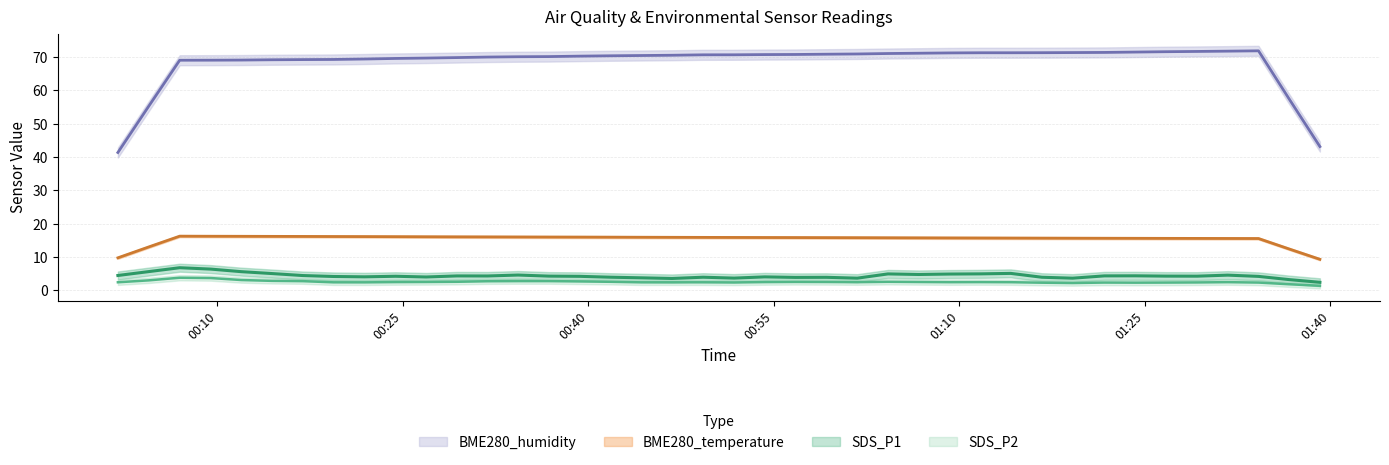

What is the spread (max minus min) of values at 37?

69.4